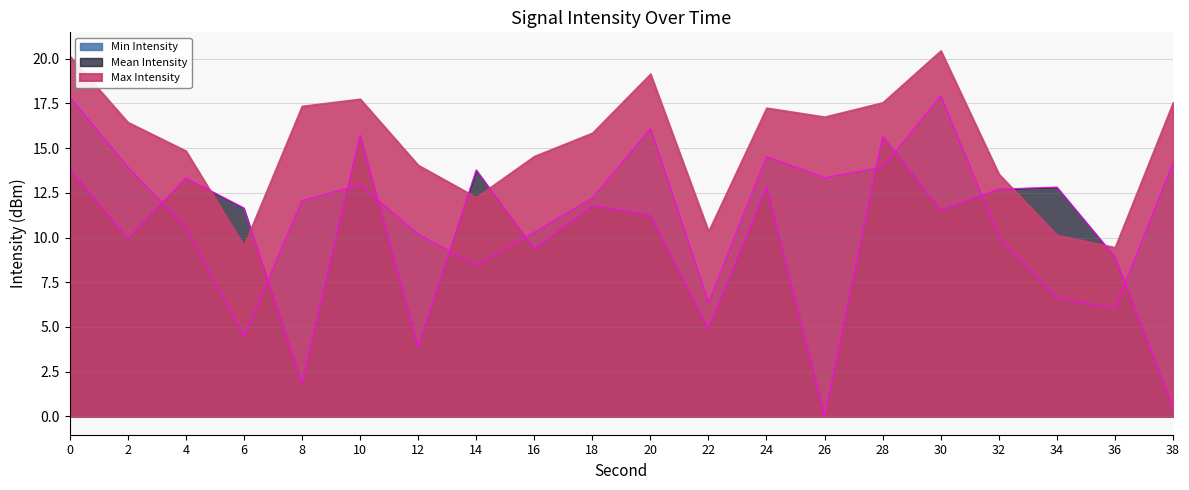

At how many categories does at least one series exceed 9?

18